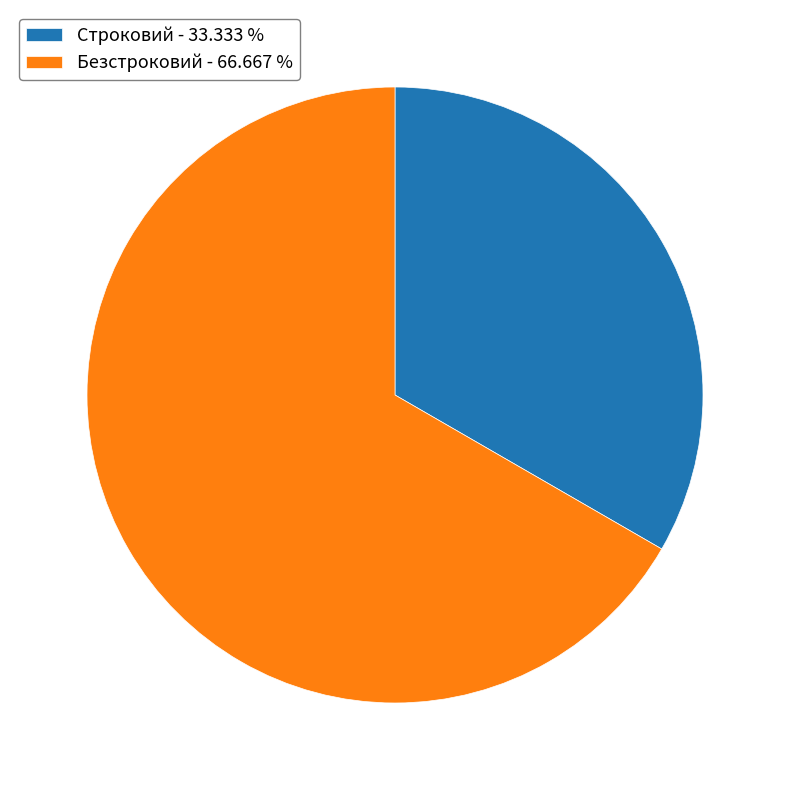

Is it true that Безстроковий is 67% of the pie?

True